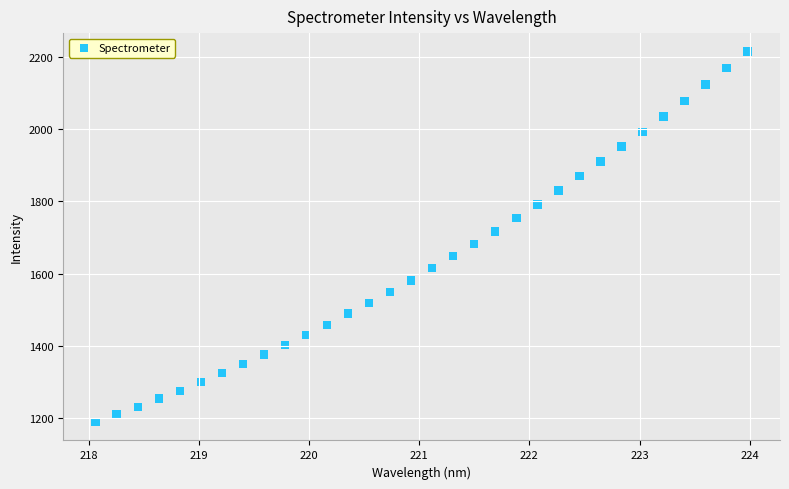

What is the range of Y values (max minus min)?

1023.2